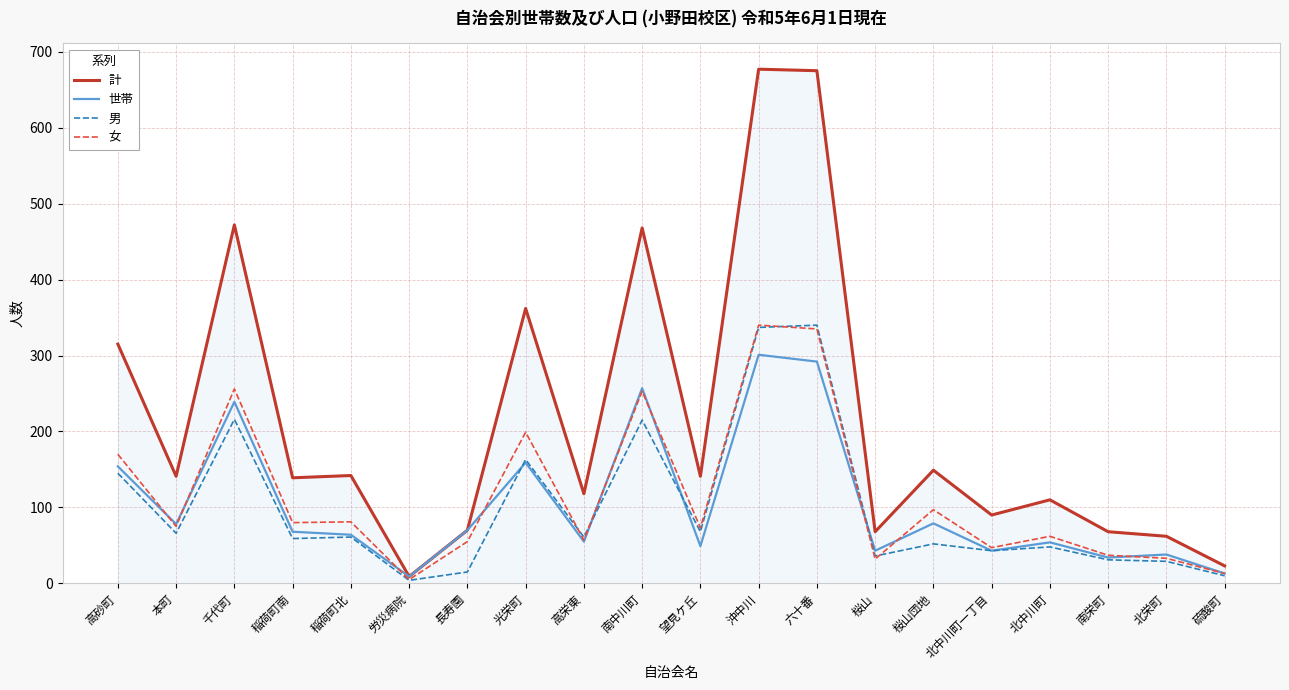

What is the maximum value for 計?

677